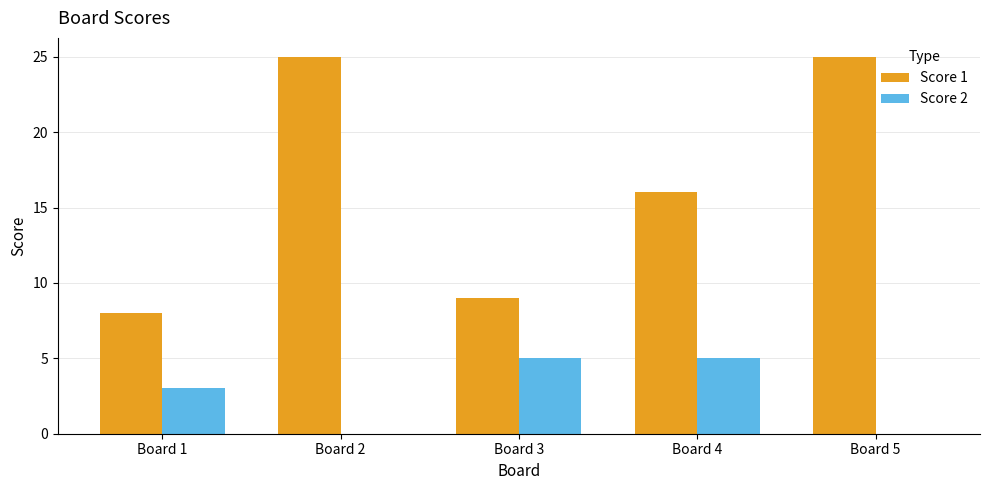

What is the sum of all Score 1 values?

83